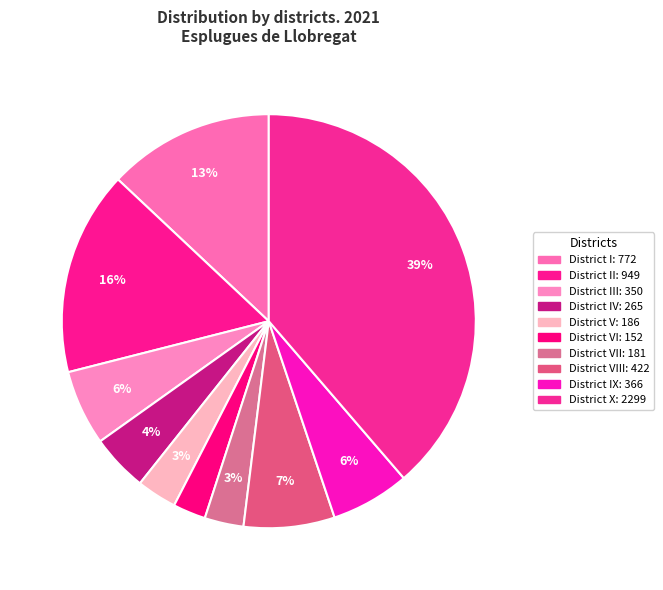

How many slices are in this pie chart?

10